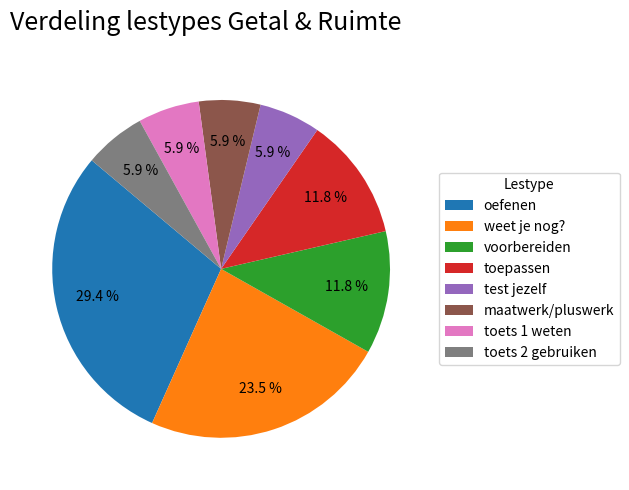

Which category has the biggest portion of the pie?

oefenen